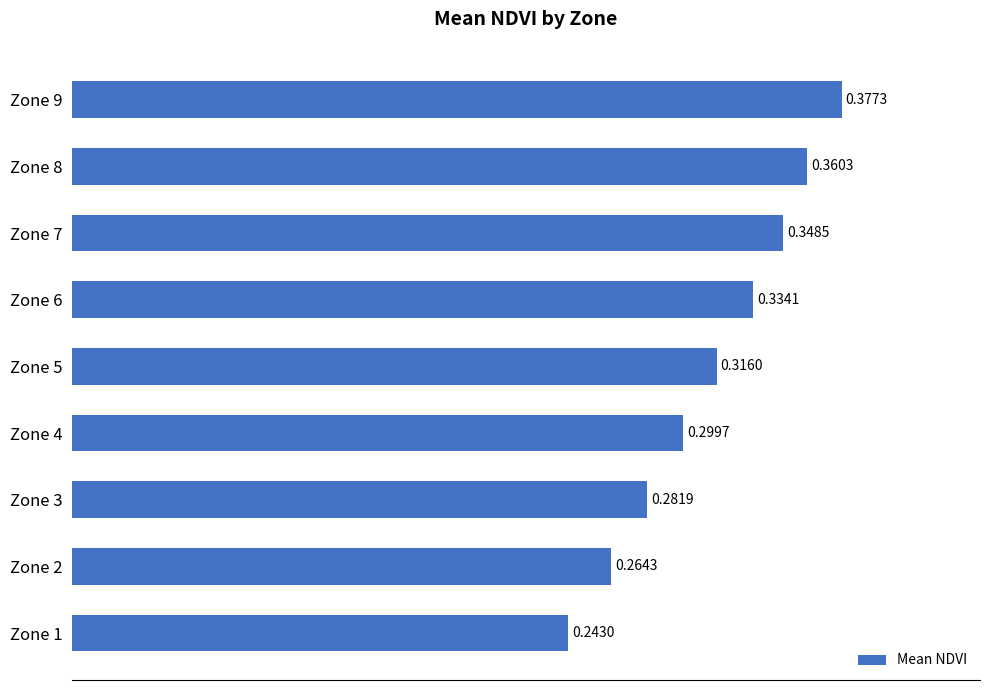

Are the bars horizontal?

Yes